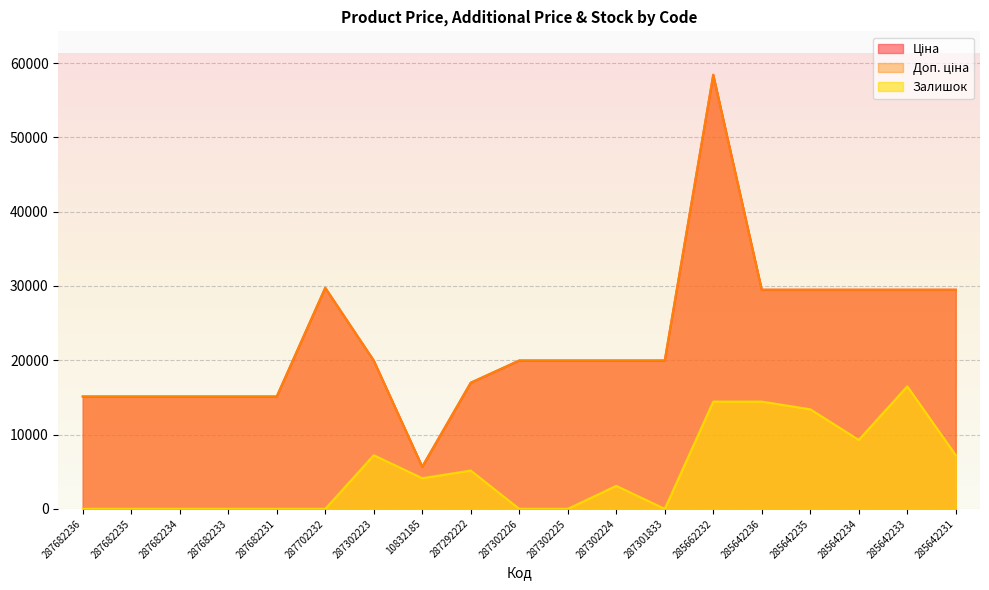

Reading right to left, list all the values displayed in this chart.

Ціна: 285642231=29491.5	285642233=29491.5	285642234=29491.5	285642235=29491.5	285642236=29491.5	285662232=58426.5	287301833=19964.2	287302224=19964.2	287302225=19964.2	287302226=19964.2	287292222=16976.3	10832185=5673.8	287302223=19964.2	287702232=29747.2	287682231=15120.0	287682233=15120.0	287682234=15120.0	287682235=15120.0	287682236=15120.0
Доп. ціна: 285642231=29491.5	285642233=29491.5	285642234=29491.5	285642235=29491.5	285642236=29491.5	285662232=58426.5	287301833=19964.2	287302224=19964.2	287302225=19964.2	287302226=19964.2	287292222=16976.3	10832185=5673.8	287302223=19964.2	287702232=29747.2	287682231=15120.0	287682233=15120.0	287682234=15120.0	287682235=15120.0	287682236=15120.0
Залишок: 285642231=7217.4	285642233=16496.9	285642234=9279.5	285642235=13403.7	285642236=14434.8	285662232=14434.8	287301833=0.0	287302224=3093.2	287302225=0.0	287302226=0.0	287292222=5155.3	10832185=4124.2	287302223=7217.4	287702232=0.0	287682231=0.0	287682233=0.0	287682234=0.0	287682235=0.0	287682236=0.0